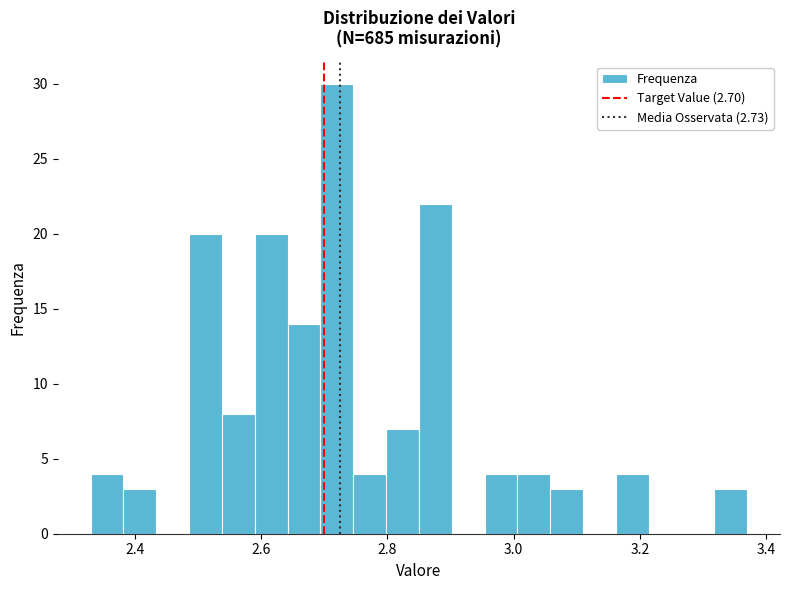

Around what value on the x-axis is the tallest bar? Give the approximate position of its centre, as read against the axis.

2.72